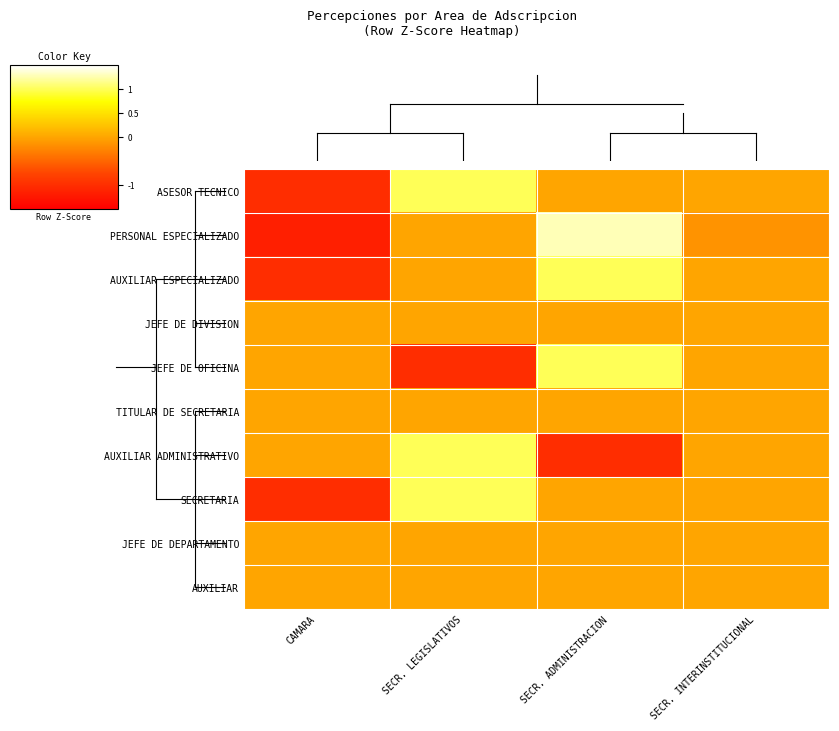

Which has a higher value, SECR. ADMINISTRACION or SECR. INTERINSTITUCIONAL?

SECR. ADMINISTRACION